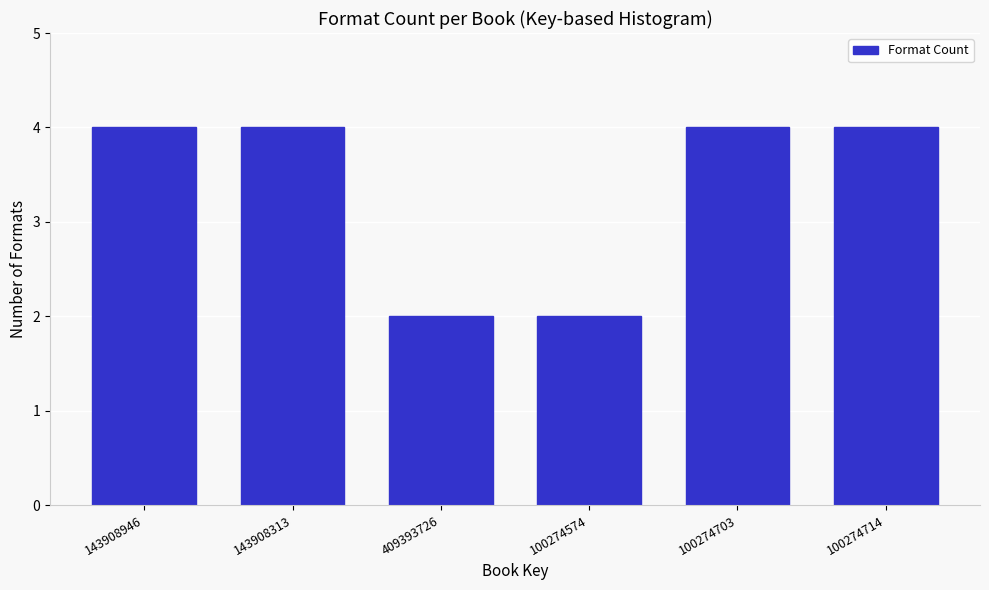

Reading right to left, transcribe all the data shown in this chart.

4	4	2	2	4	4